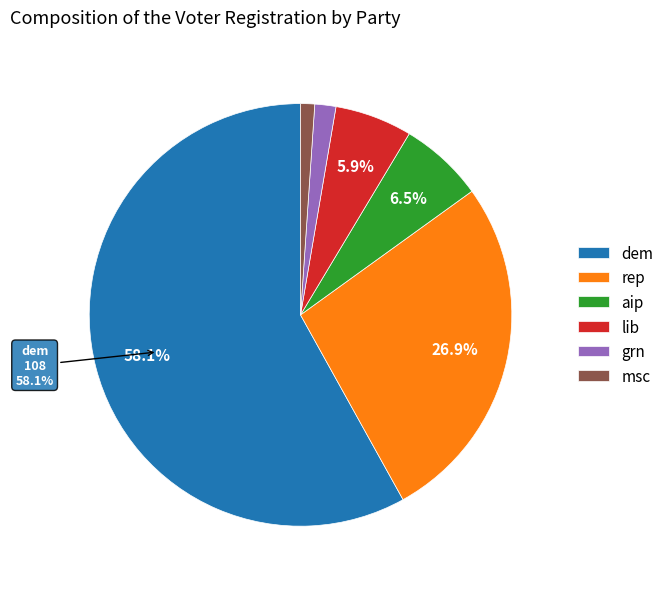

What portion of the pie excludes lib?

94.1%